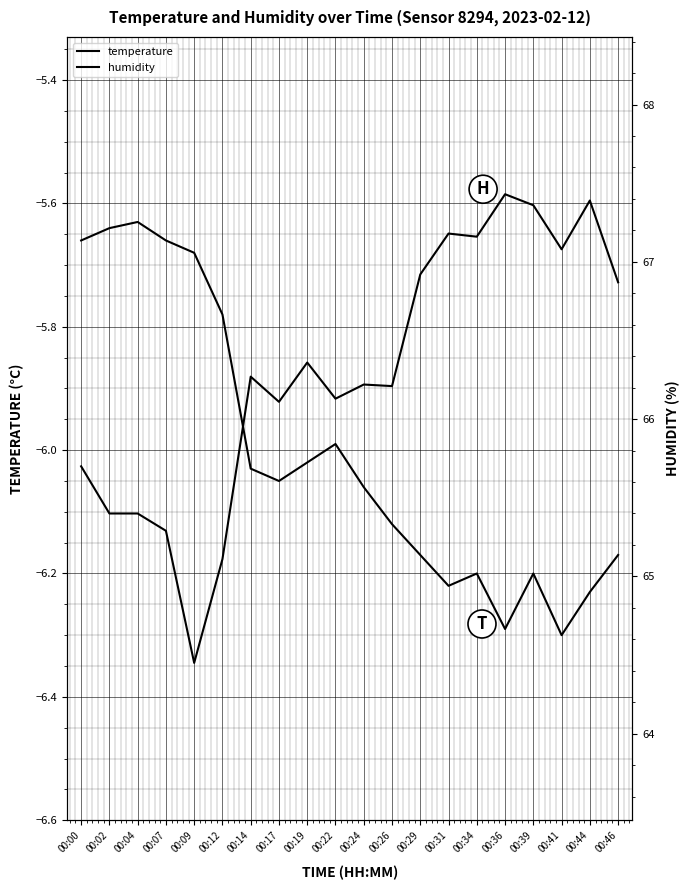

What is the value of the humidity point at the 10th from the left?

66.1